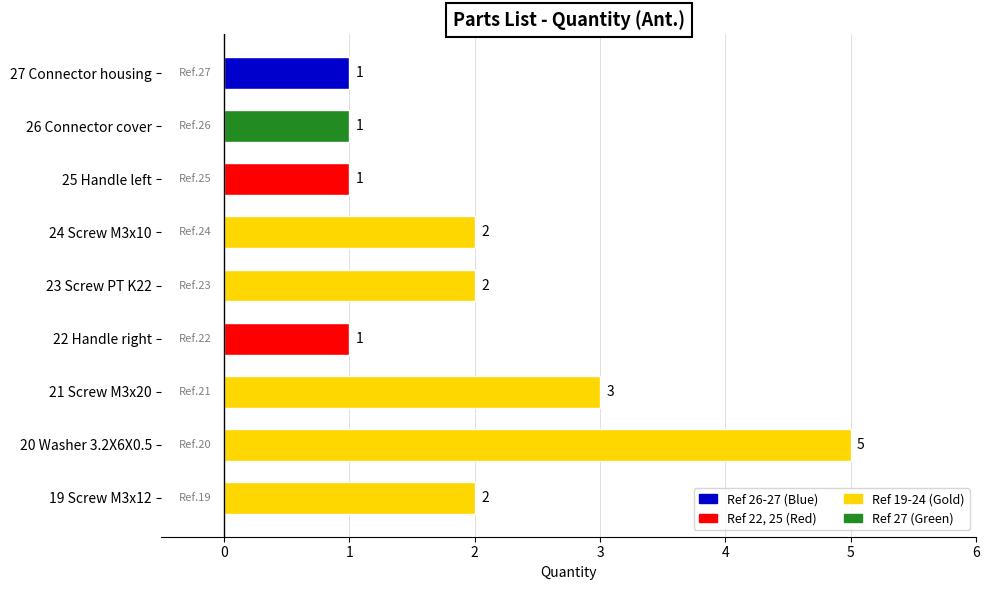

Reading top to bottom, list all the values displayed in this chart.

1	1	1	2	2	1	3	5	2